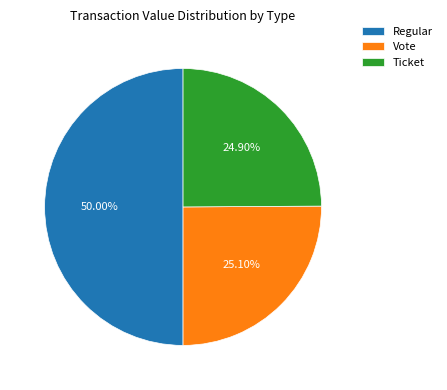

How many slices are in this pie chart?

3